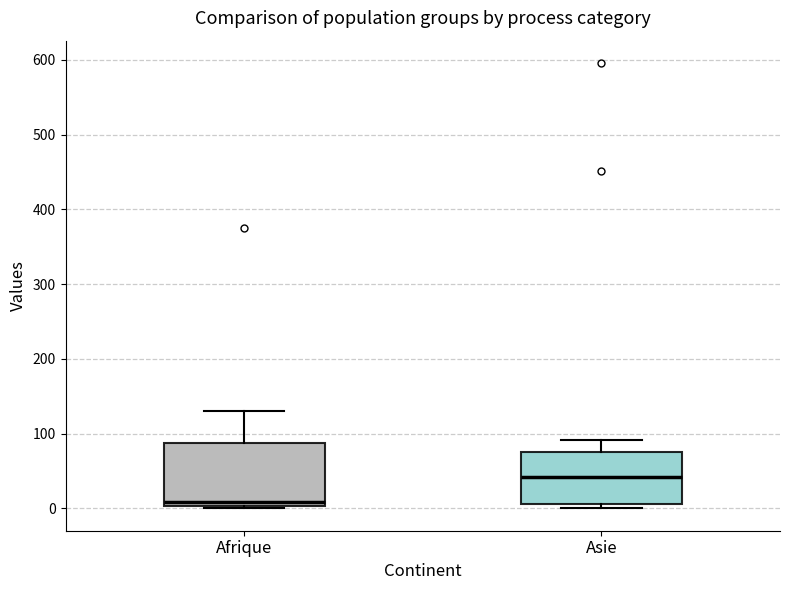

Which box is the tallest, from its lower edge to its upper edge?

Afrique